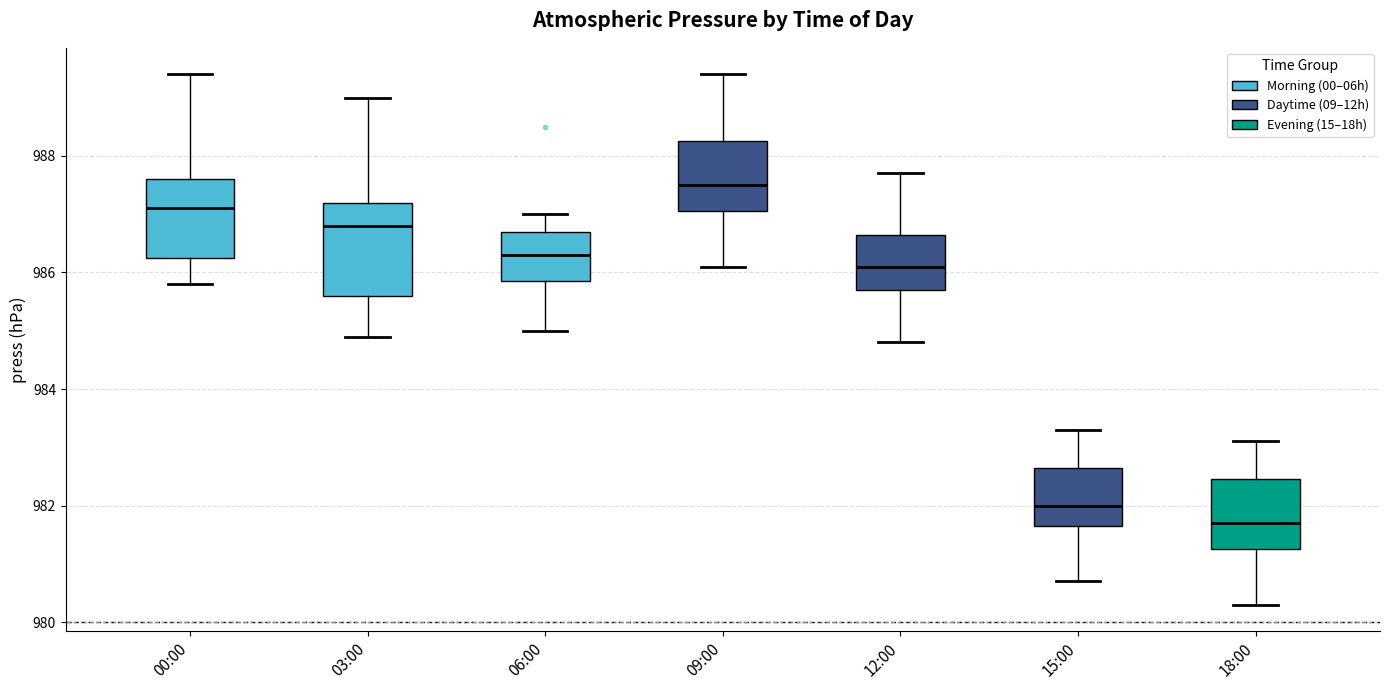

Reading left to right, transcribe this box plot: for each box, give where its median line is, the range the box spans, and where its two whiskers end, as read against the y-axis. The values are not printed on the chart, so give them approximately, as read against the axis.

00:00: median 987.2, box 986.2 to 987.6, whiskers 985.8 to 989.4
03:00: median 986.8, box 985.6 to 987.2, whiskers 985.0 to 989.0
06:00: median 986.4, box 985.8 to 986.8, whiskers 985.0 to 987.0
09:00: median 987.6, box 987.0 to 988.2, whiskers 986.2 to 989.4
12:00: median 986.2, box 985.8 to 986.6, whiskers 984.8 to 987.8
15:00: median 982.0, box 981.6 to 982.6, whiskers 980.8 to 983.4
18:00: median 981.8, box 981.2 to 982.4, whiskers 980.4 to 983.2